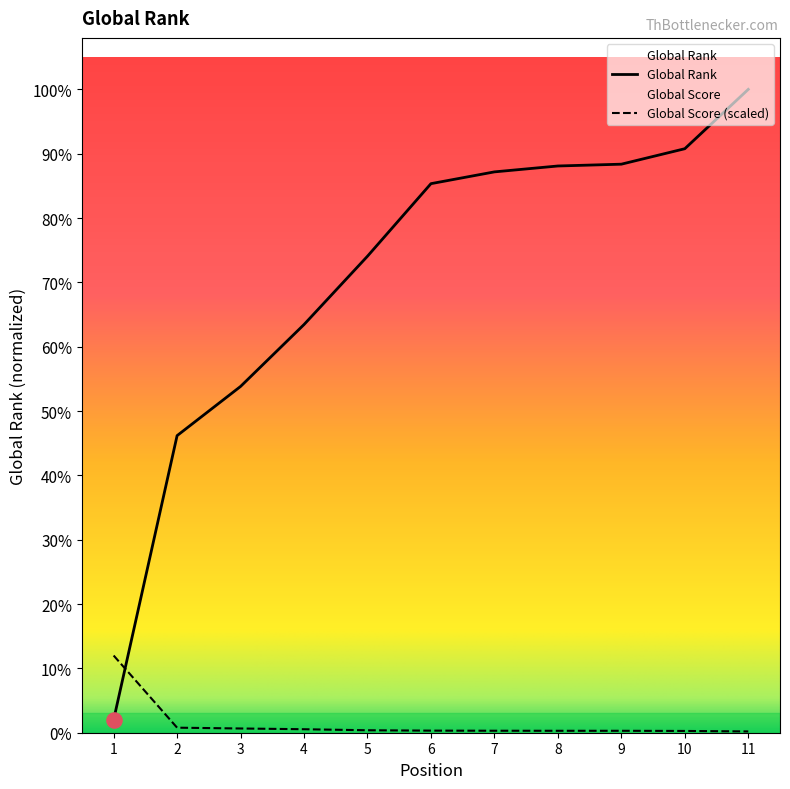

At which category is the sum across all series the highest?

11